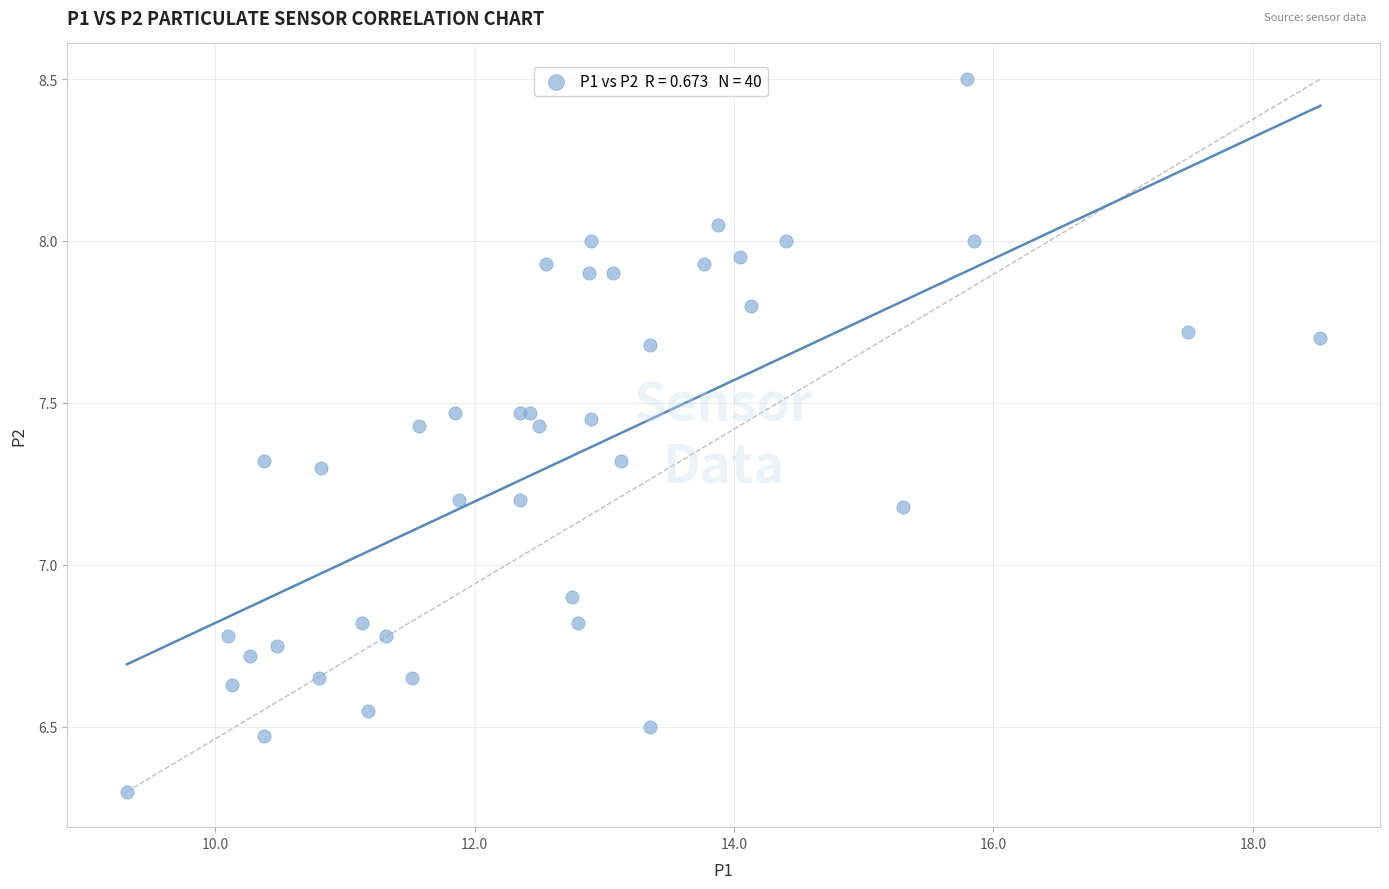

What Y value in the scatter plot is closest to 7?

6.9